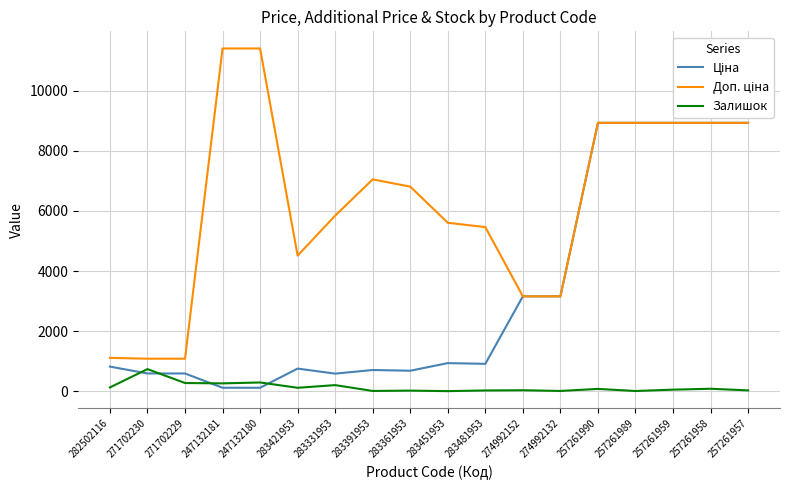

What is the maximum value for Залишок?

735.0